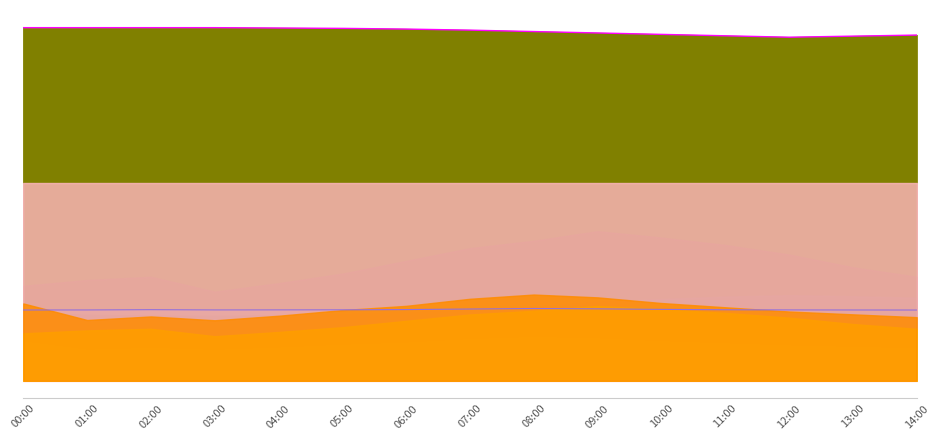

Count the number of categories in the chart.

15